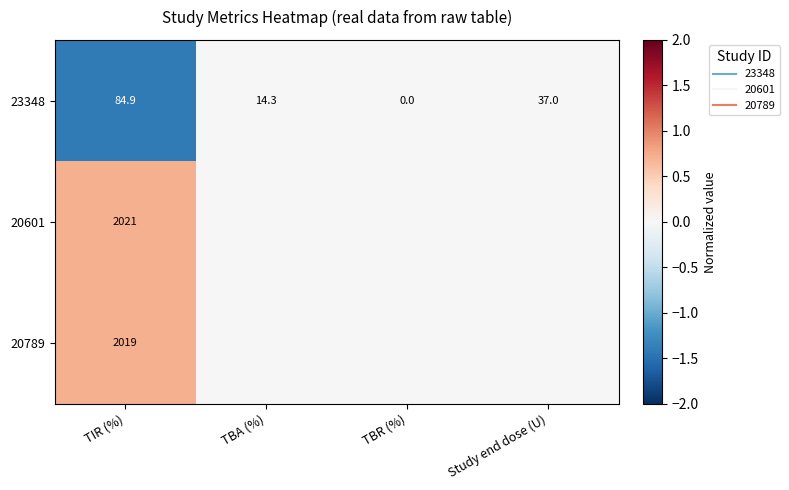

How many series are shown in this chart?

3